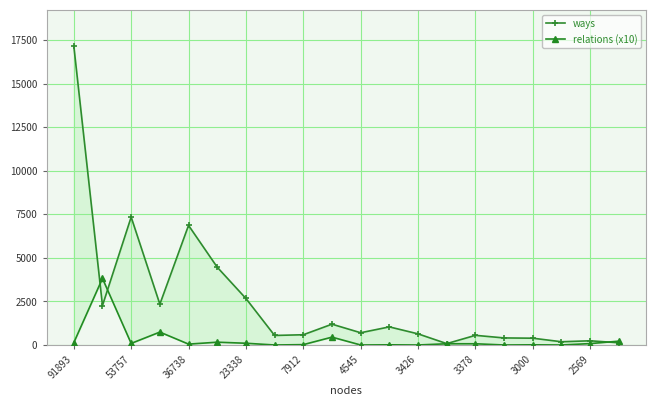

Which series has the largest range (max minus min)?

ways